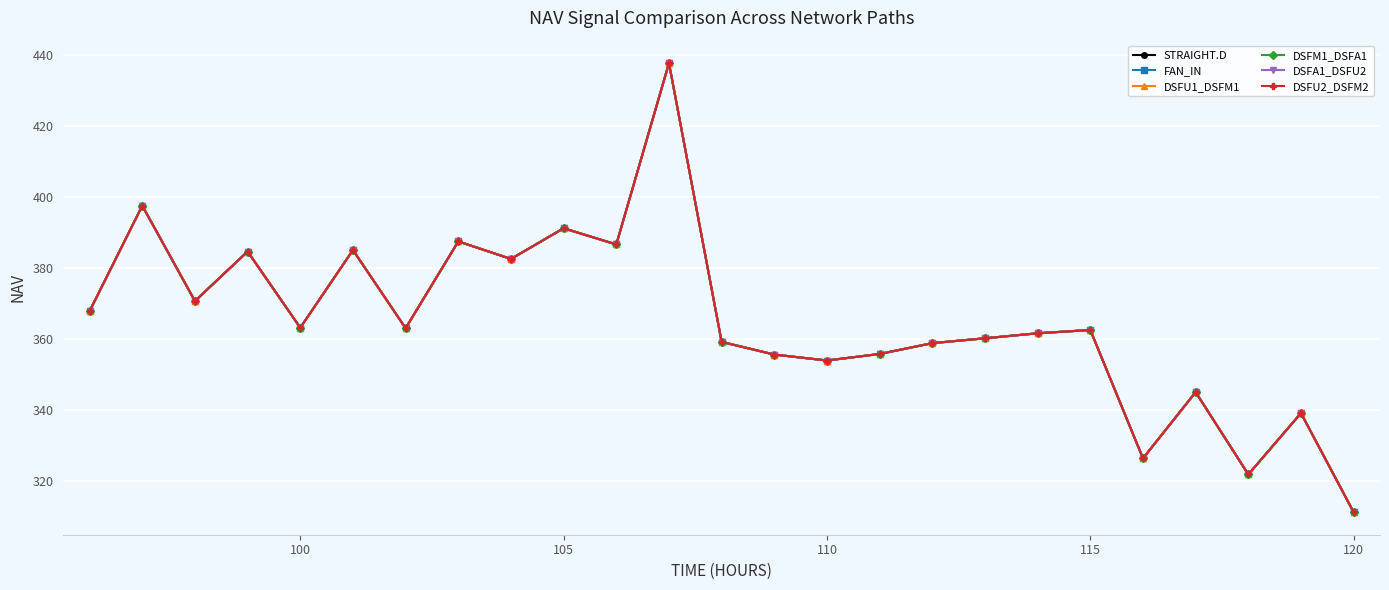

Which series has the widest spread of values?

STRAIGHT.D